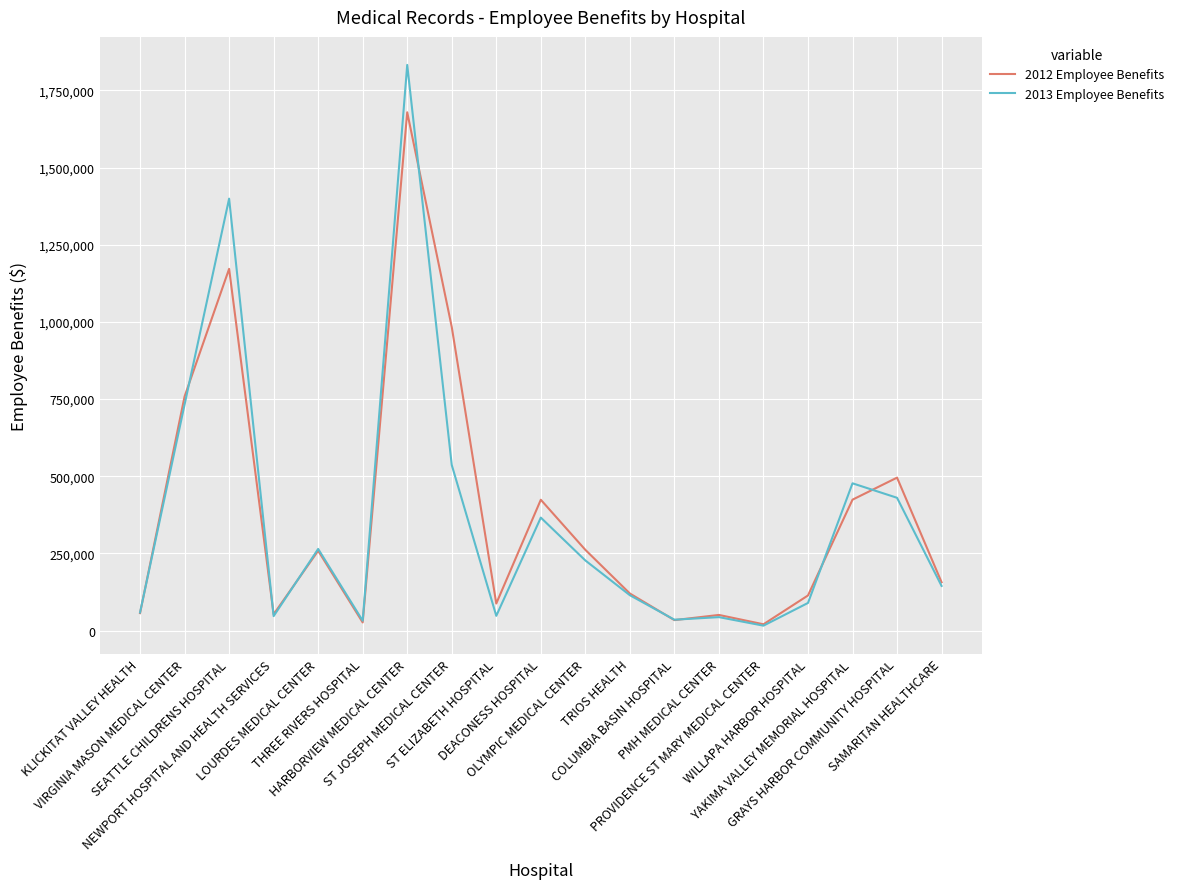

How many values in the 2012 Employee Benefits series are below 156648?

9